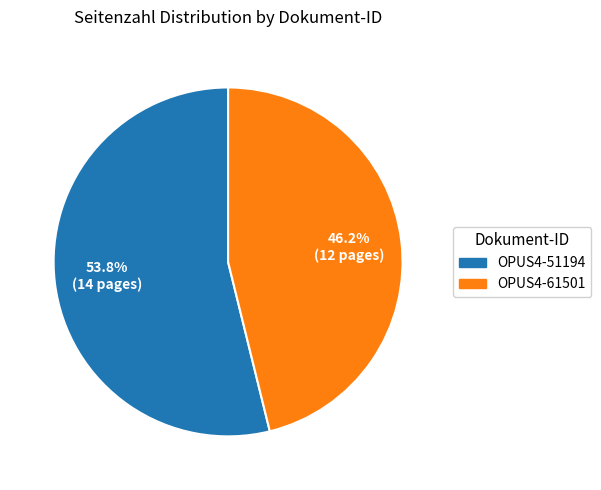

Count the number of slices in the pie.

2